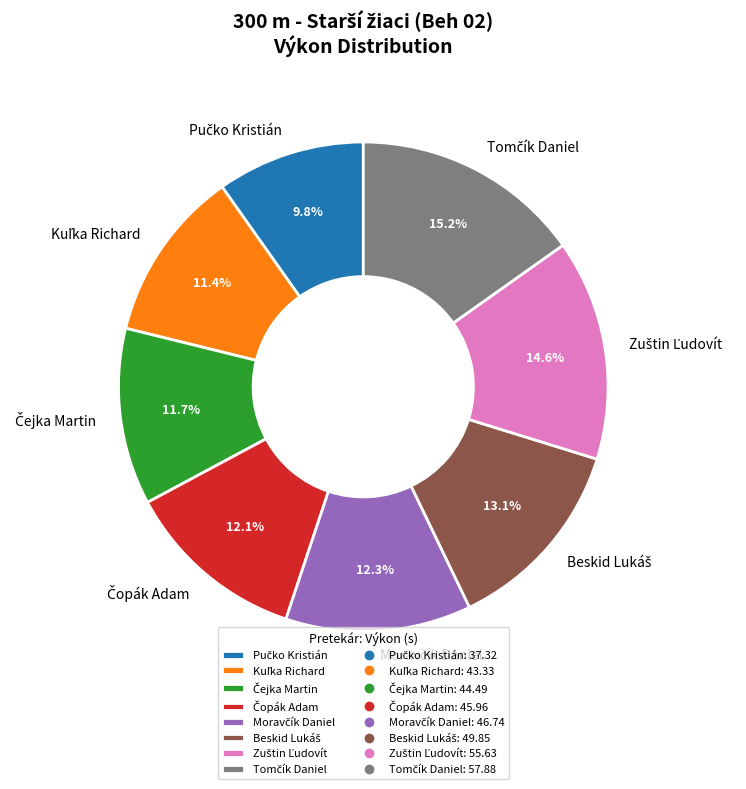

Does any single category account for the majority?

No